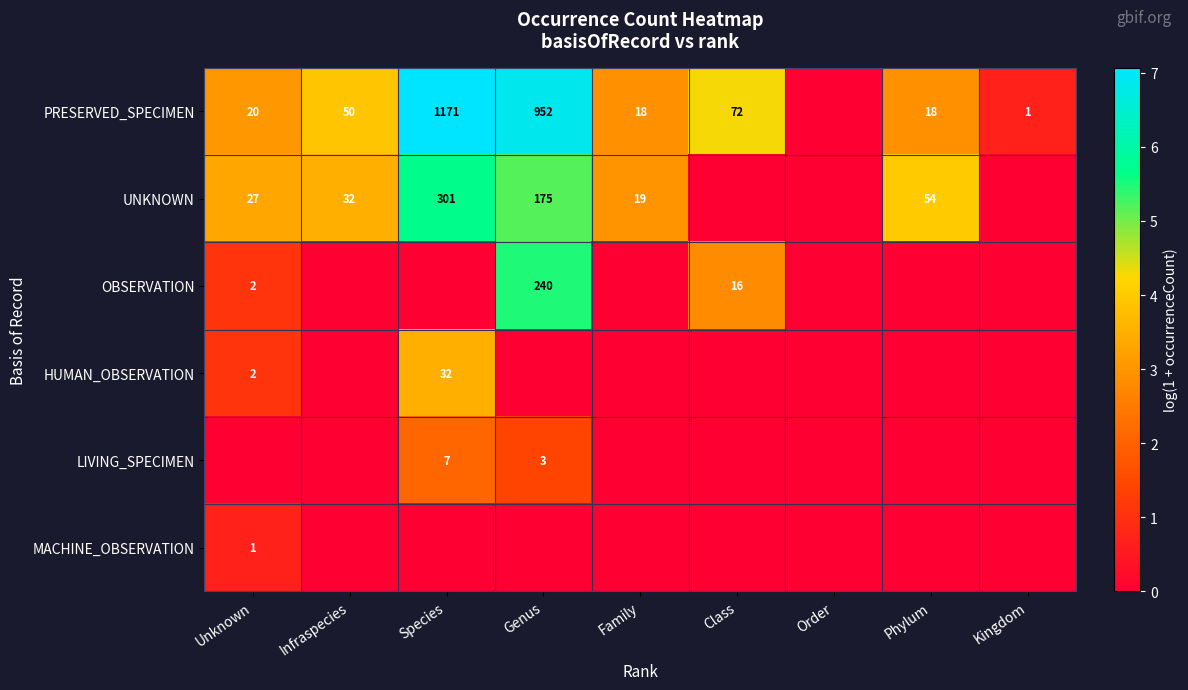

The value of PRESERVED_SPECIMEN at Class is 72. True or false?

True